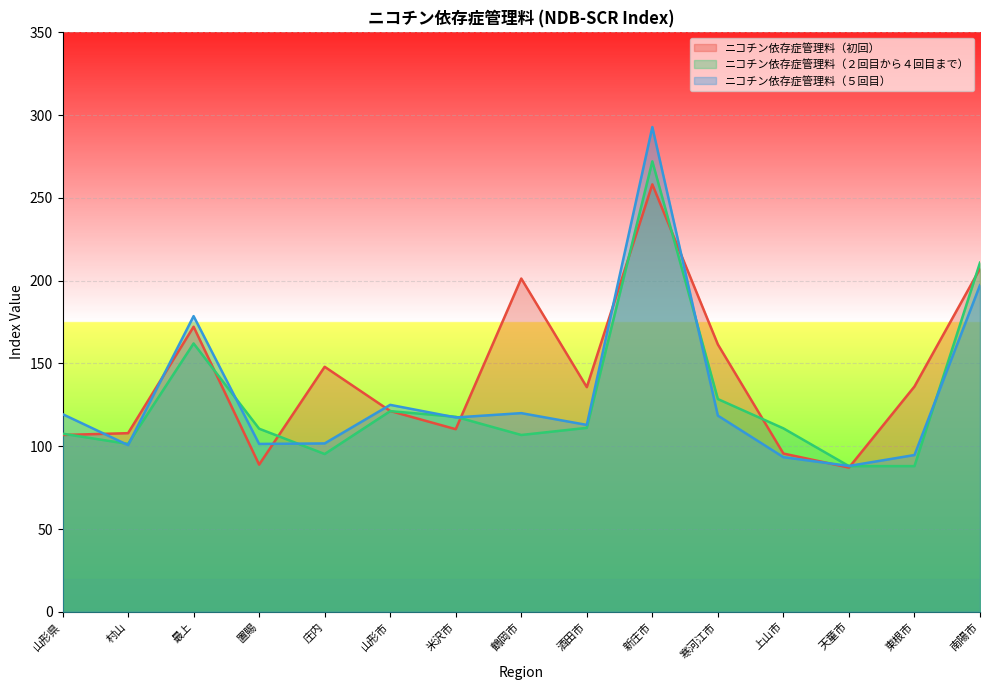

What is the spread (max minus min) of values at 寒河江市?

43.0